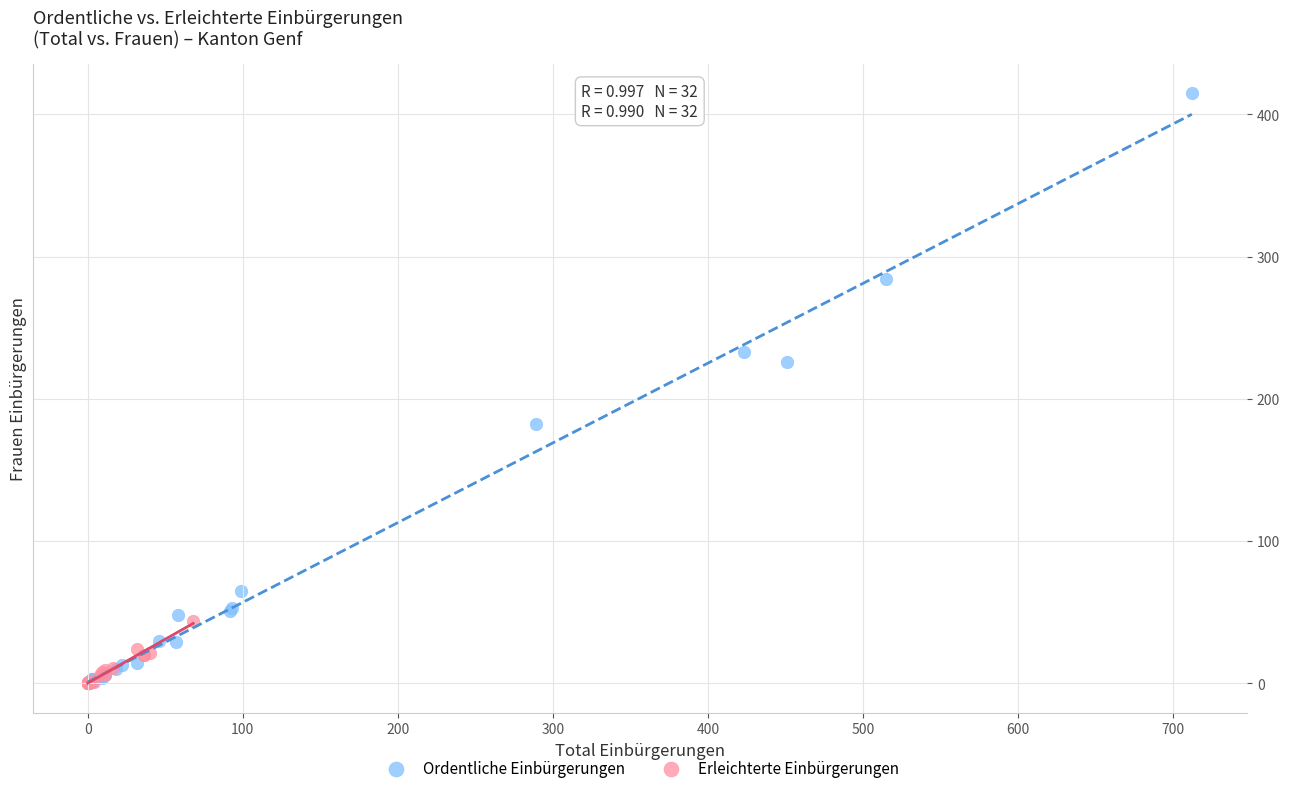

Which series has the largest Y range (max minus min)?

Ordentliche Einbürgerungen